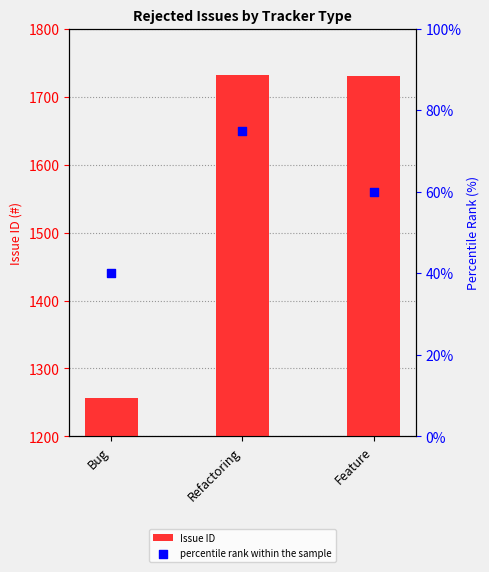

At which category is the sum across all series the highest?

Refactoring